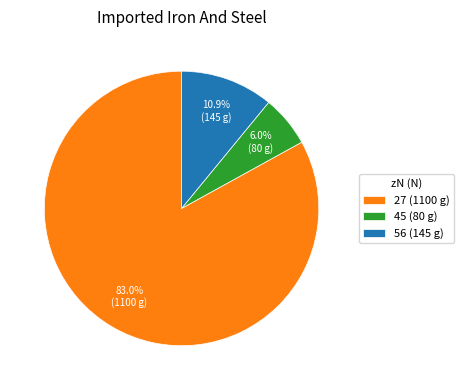

Is there any slice that represents more than half of the pie?

Yes